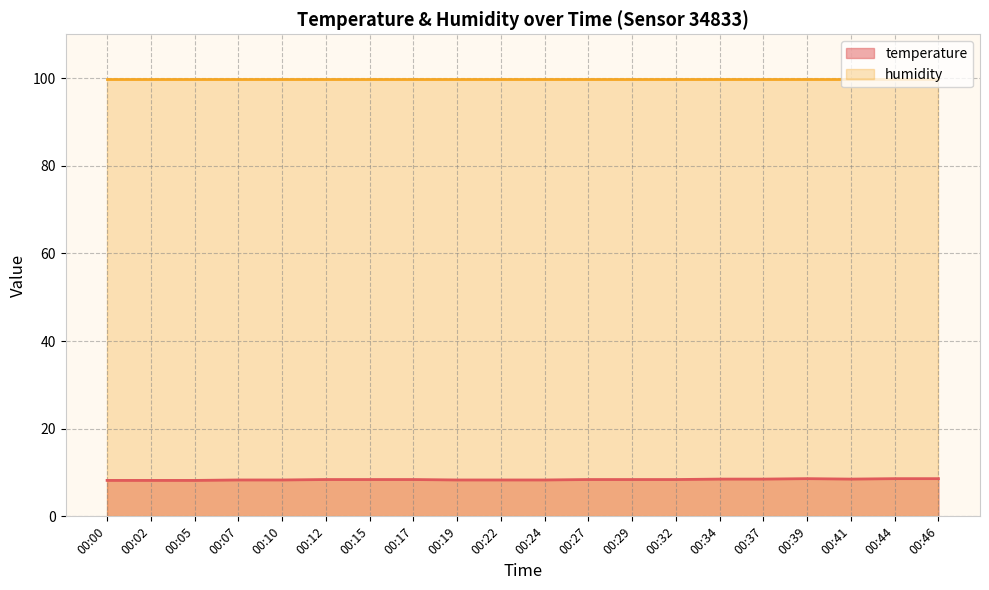

How many series are shown in this chart?

2